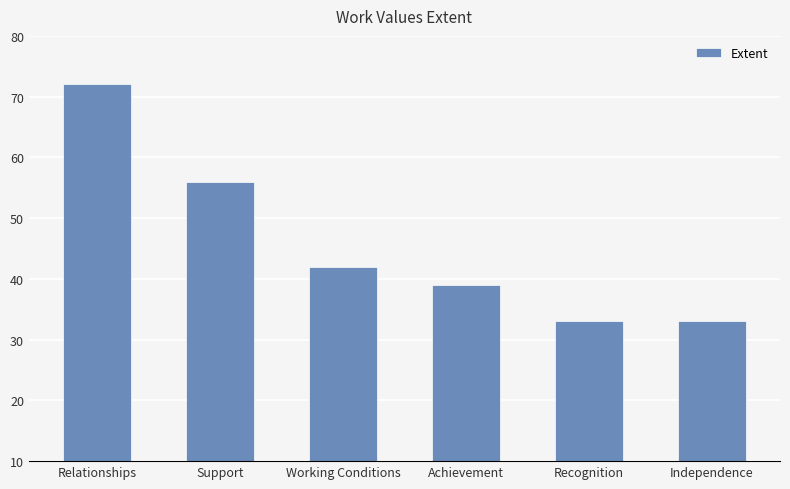

What is the difference between the maximum and minimum values?

39